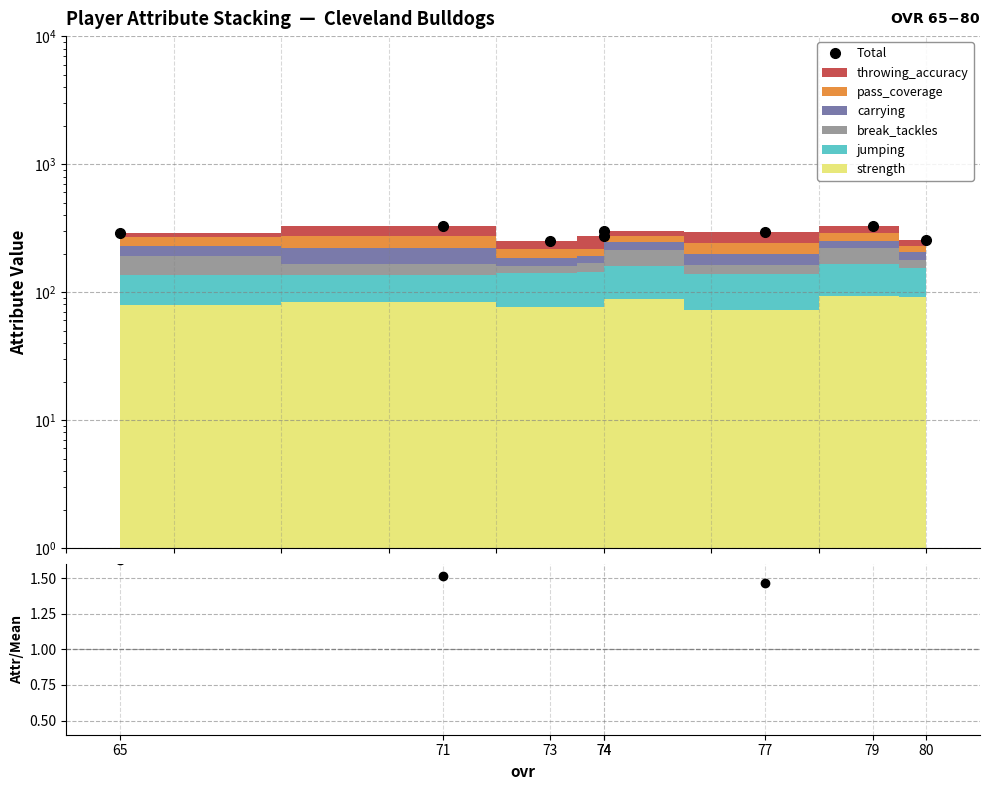

Reading left to right, extract all data points from this chart.

Total: 291.0	328.0	251.0	273.0	301.0	295.0	331.0	255.0
strength / mean: 1.6	1.5	1.8	1.7	1.8	1.5	1.7	2.1